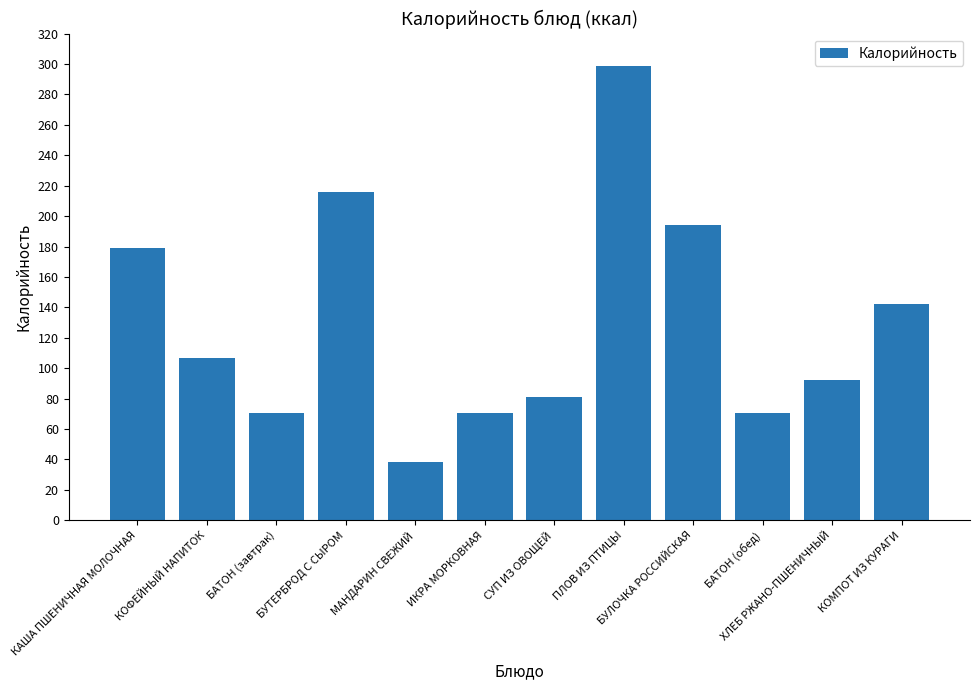

The value at БАТОН (обед) is 31.7. True or false?

False